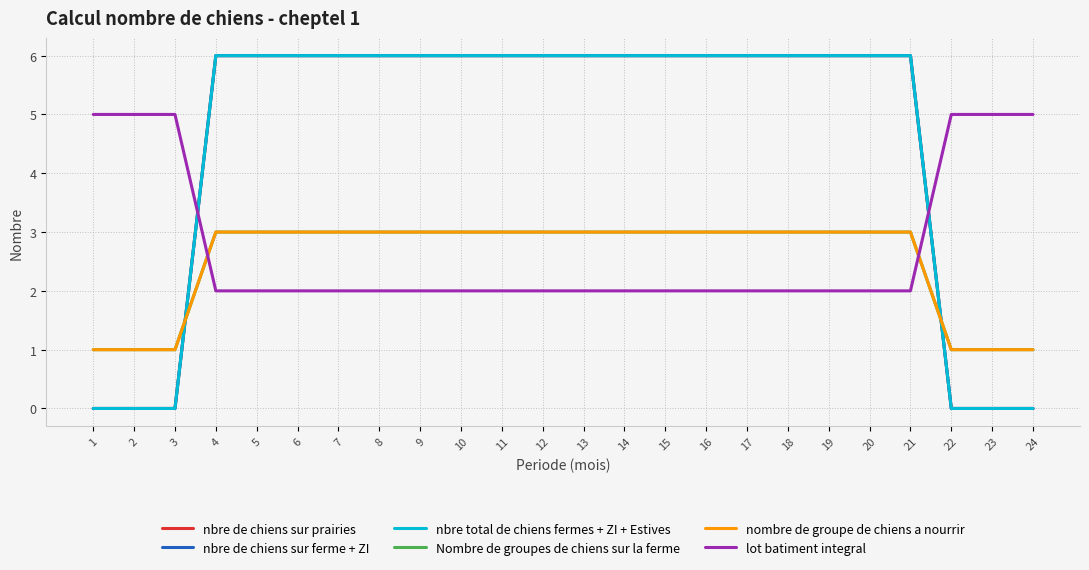

What is the average value of the nbre total de chiens fermes + ZI + Estives series?

4